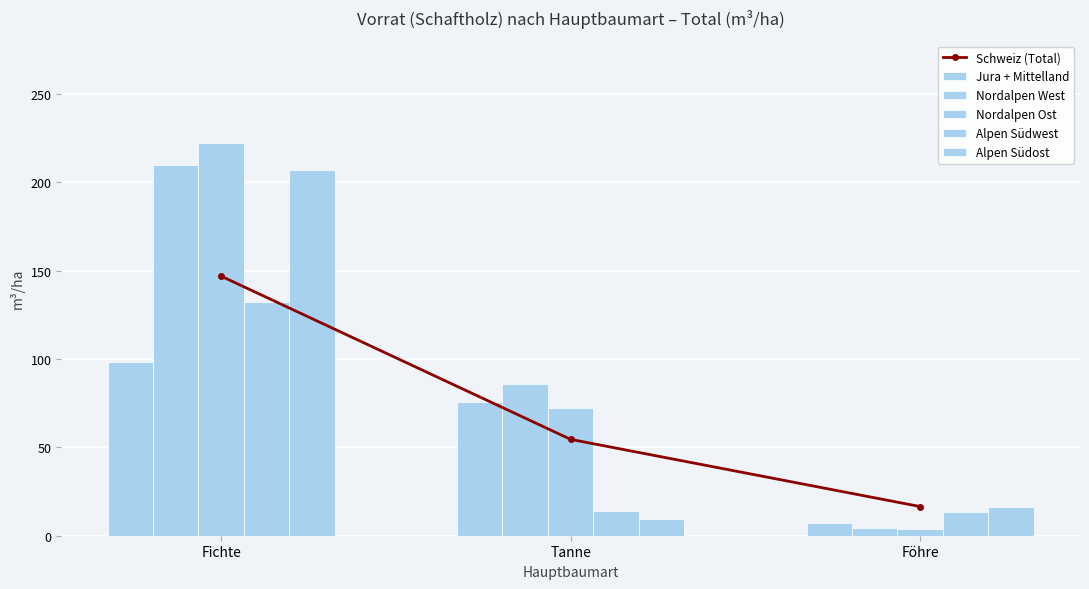

Are the bars horizontal?

No